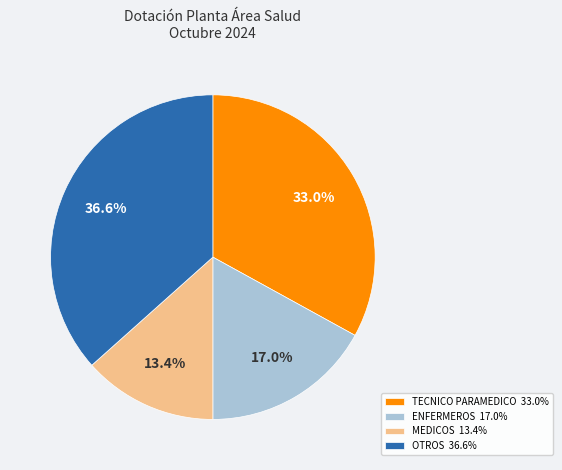

Which category has the biggest portion of the pie?

OTROS 36.6%